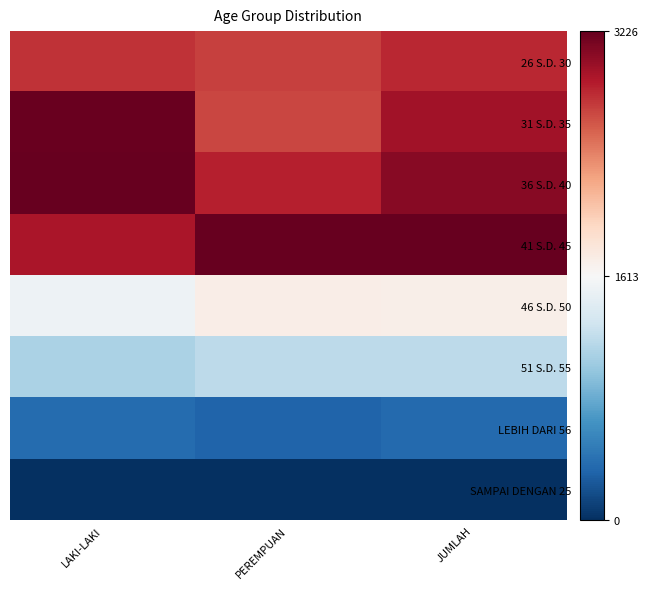

Between PEREMPUAN and LAKI-LAKI, which is larger?

LAKI-LAKI